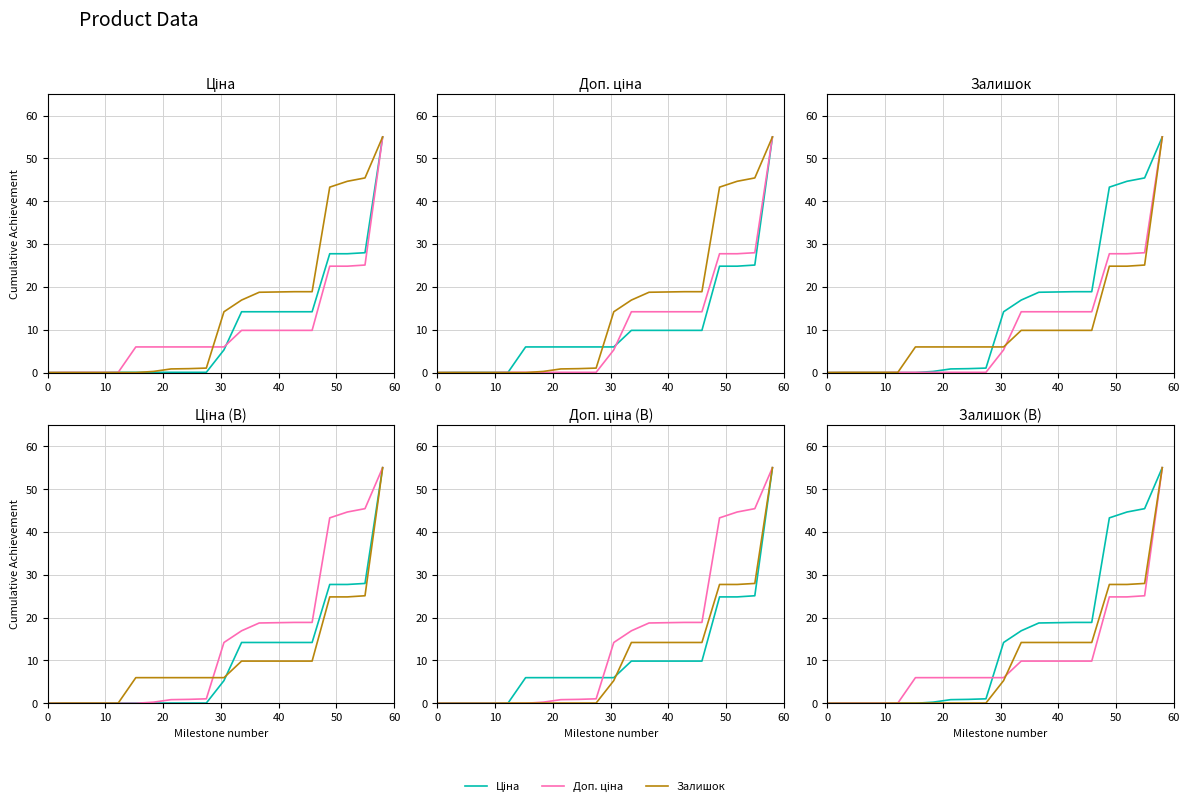

True or false: Залишок has a value of 1.5 at 7.

False